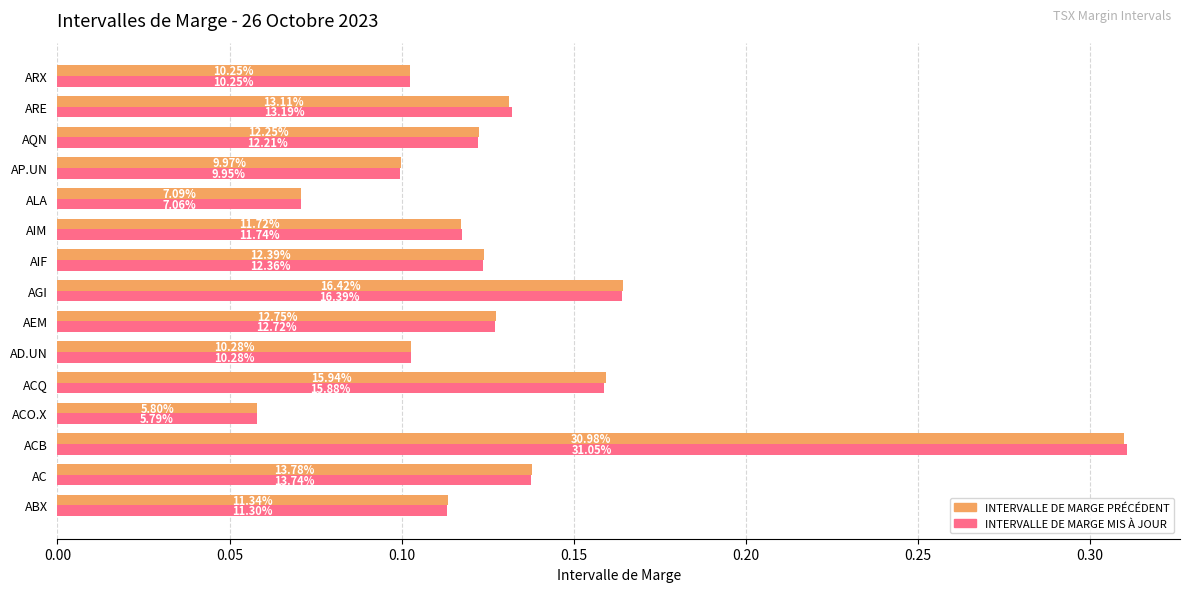

What is the difference between the maximum and minimum values in the INTERVALLE DE MARGE PRÉCÉDENT series?

0.3